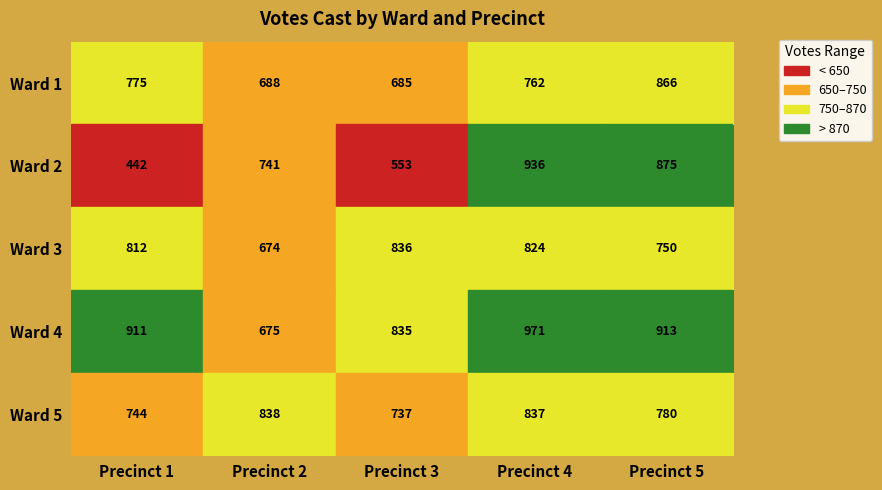

True or false: Ward 2 has a value of 936 at Precinct 4.

True